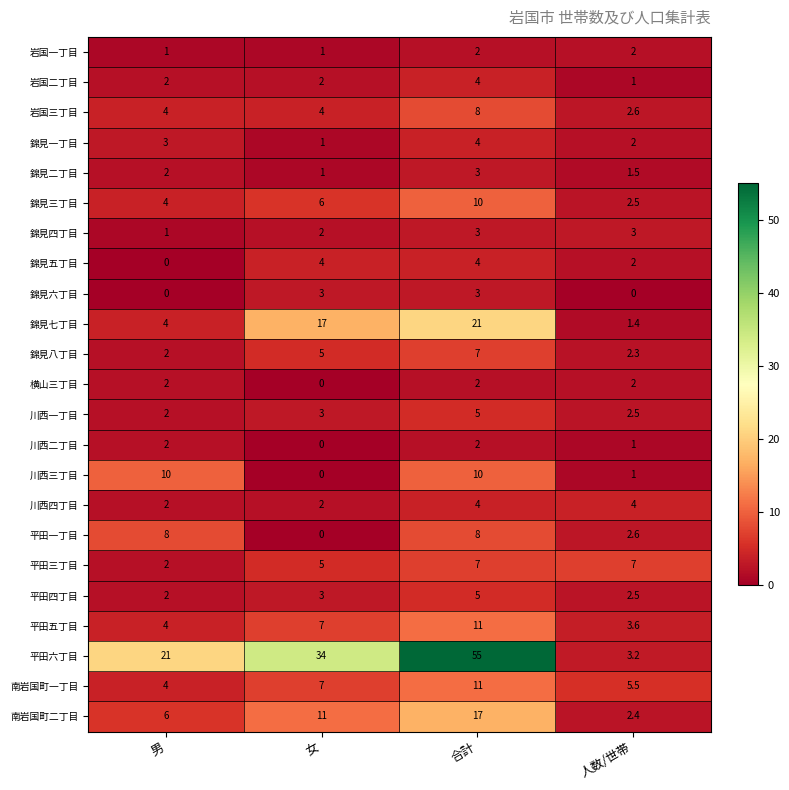

Which series has the widest spread of values?

平田六丁目